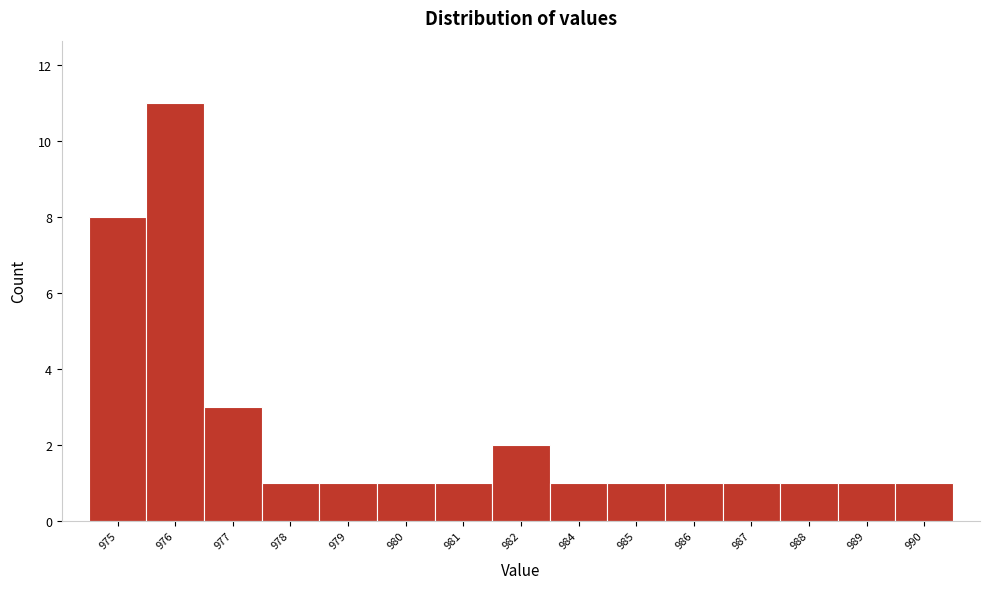

Reading left to right, extract all data points from this chart.

8	11	3	1	1	1	1	2	1	1	1	1	1	1	1